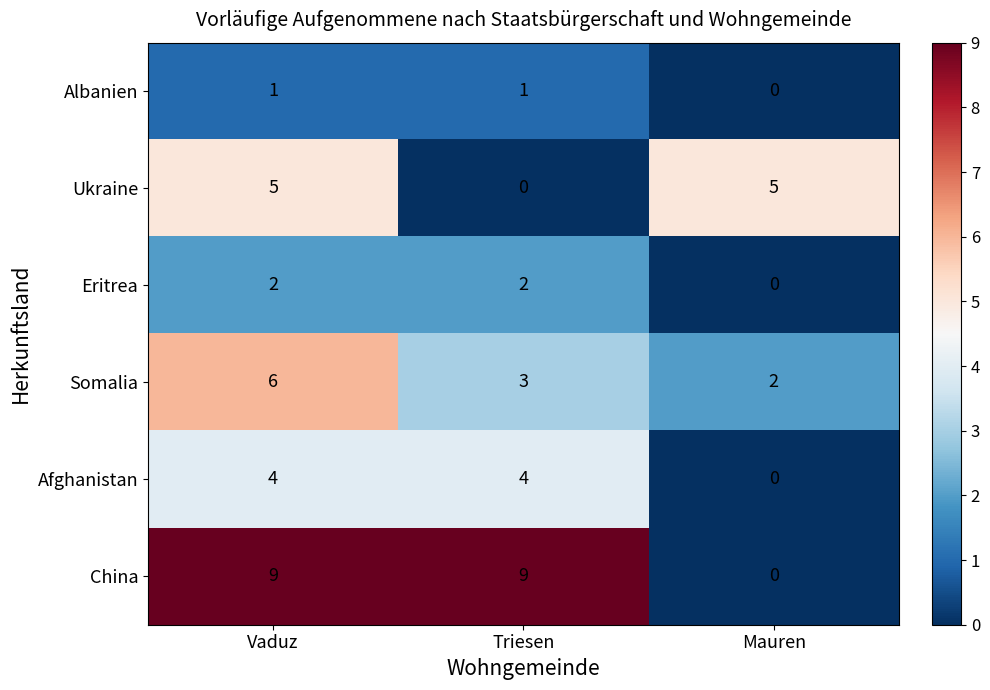

Rank the series by their maximum value, from highest to lowest.

China, Somalia, Ukraine, Afghanistan, Eritrea, Albanien